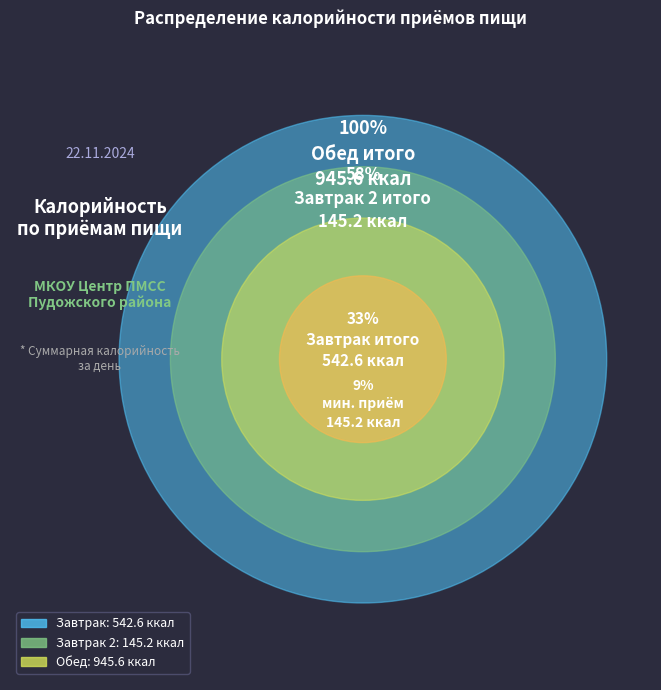

Do Завтрак and Завтрак 2 together represent more than half of the pie?

No